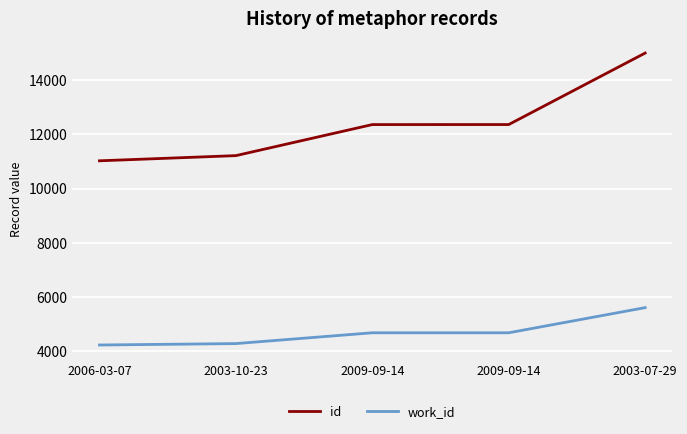

At which label does id first exceed 12357?

2009-09-14